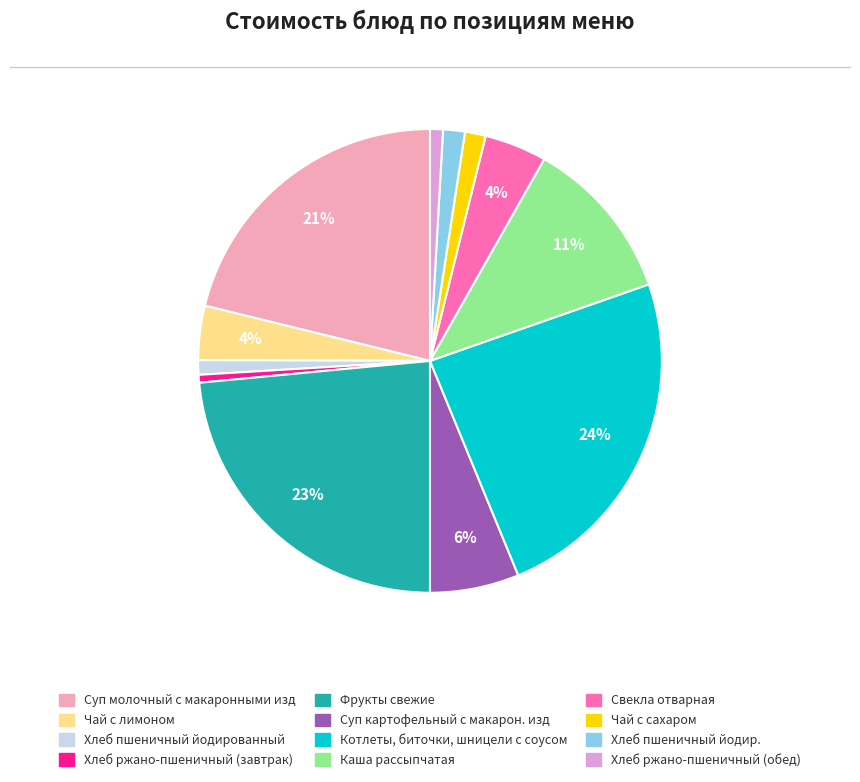

To the nearest percent, what is the combined percentage of Хлеб пшеничный йодир. and Чай с сахаром?

3%